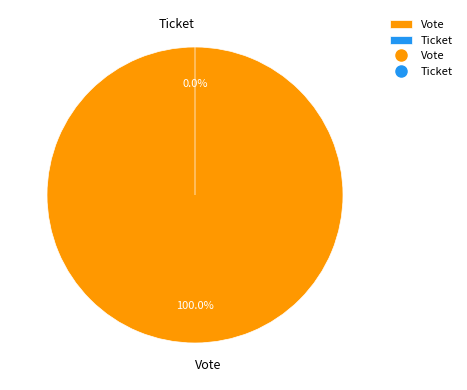

To the nearest percent, what percentage of the pie is Vote?

100%